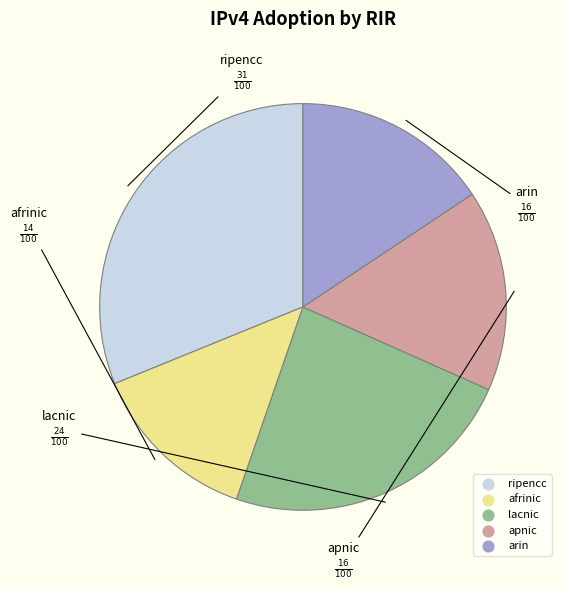

Does afrinic account for over 50% of the chart?

No